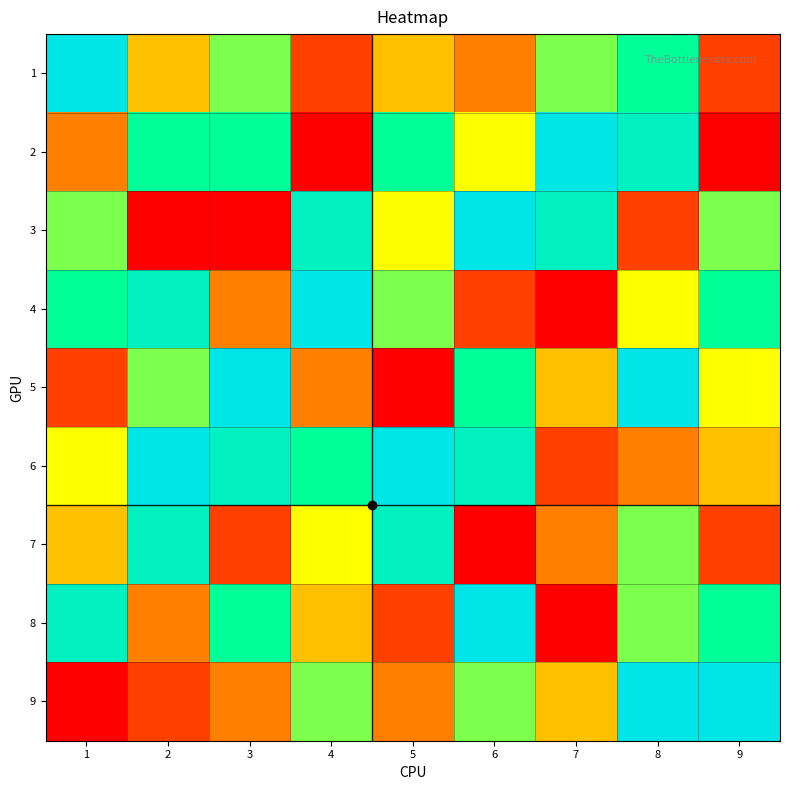

What is the total value across all series at 8?

55